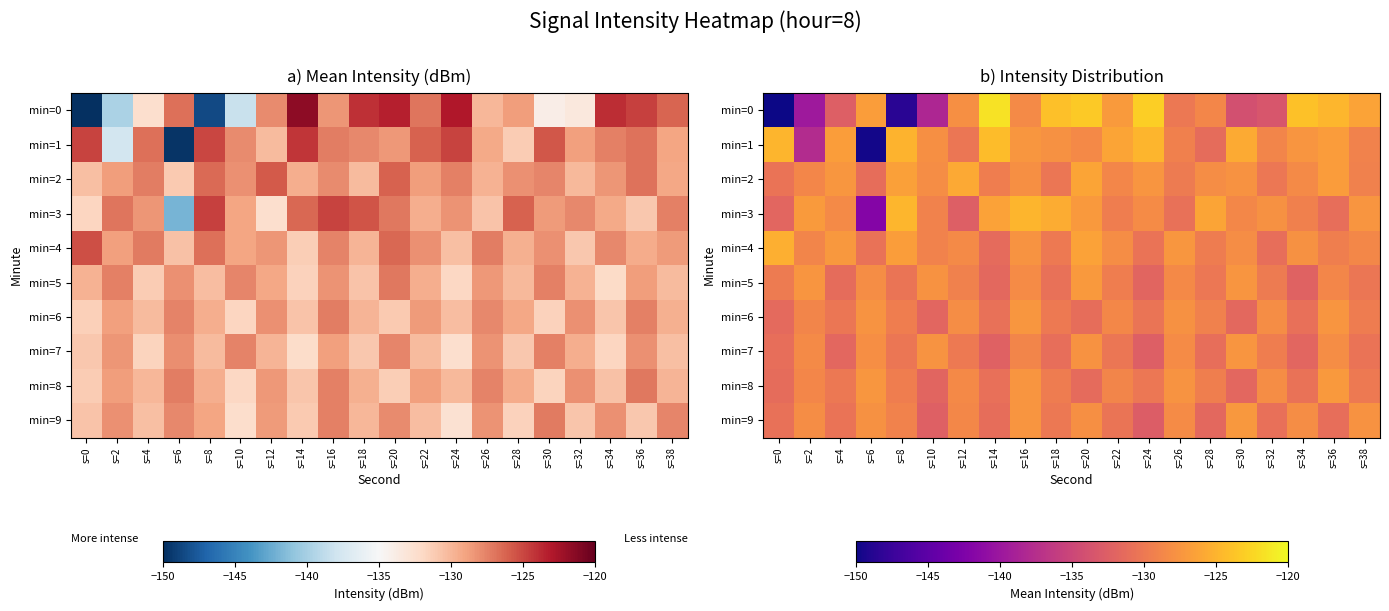

What is the sum of the min=4 values at s=10 and s=22?

-257.2